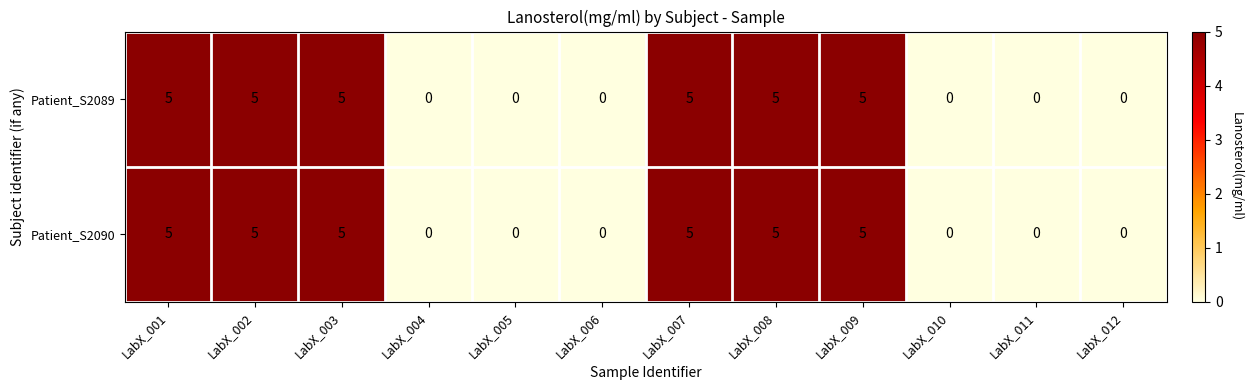

At how many categories does at least one series exceed 1?

6